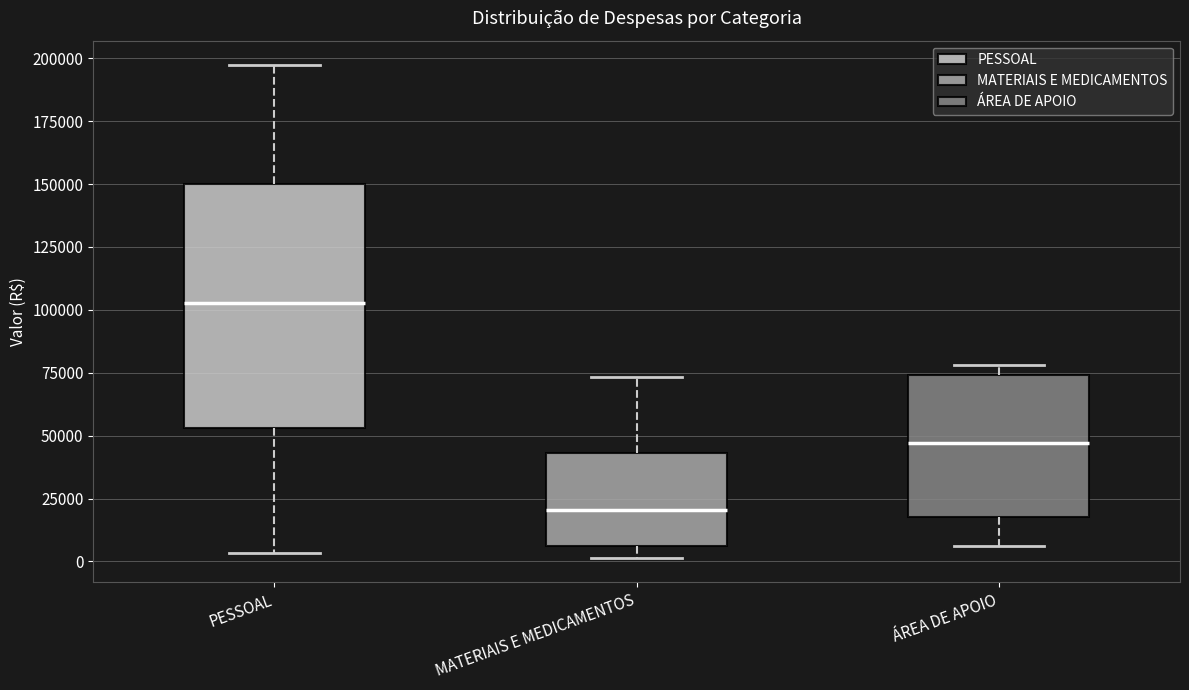

Comparing the boxes themselves (not the whiskers), which one is the tallest?

PESSOAL